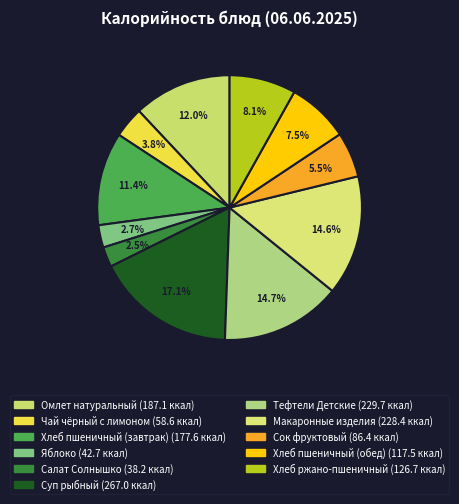

Rank the categories by value from highest to lowest.

Суп рыбный, Тефтели Детские, Макаронные изделия, Омлет натуральный, Хлеб пшеничный (завтрак), Хлеб ржано-пшеничный, Хлеб пшеничный (обед), Сок фруктовый, Чай чёрный с лимоном, Яблоко, Салат Солнышко